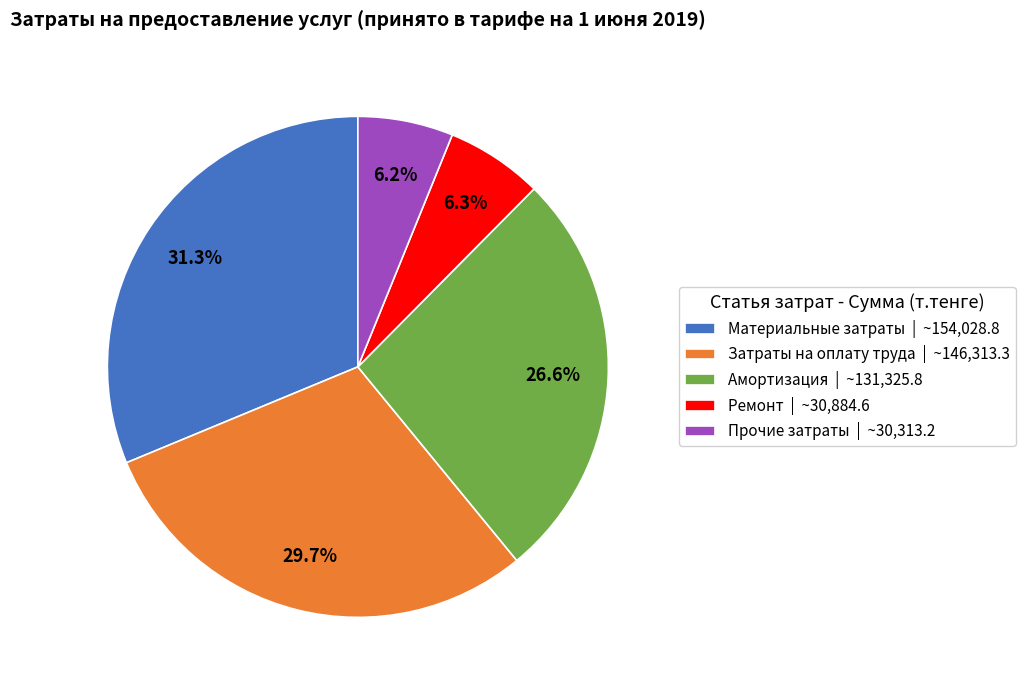

Approximately how many times larger is the value at Затраты на оплату труда compared to Материальные затраты?

0.9